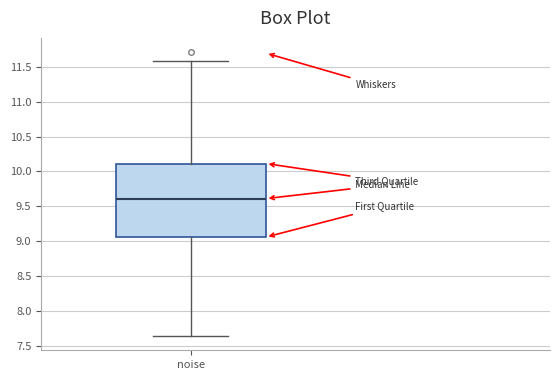

Transcribe this box plot: give where the median line is, the range the box spans, and where the two whiskers end, as read against the y-axis. The values are not printed on the chart, so give them approximately, as read against the axis.

median 9.60, box 9.05 to 10.10, whiskers 7.65 to 11.60